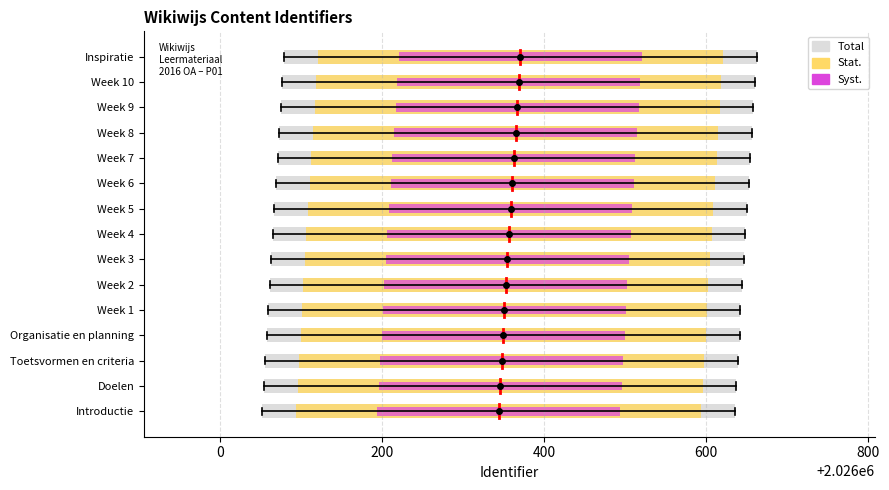

Reading left to right, transcribe all the data shown in this chart.

2026344	2026346	2026348	2026350	2026351	2026353	2026355	2026357	2026359	2026361	2026363	2026365	2026367	2026369	2026371